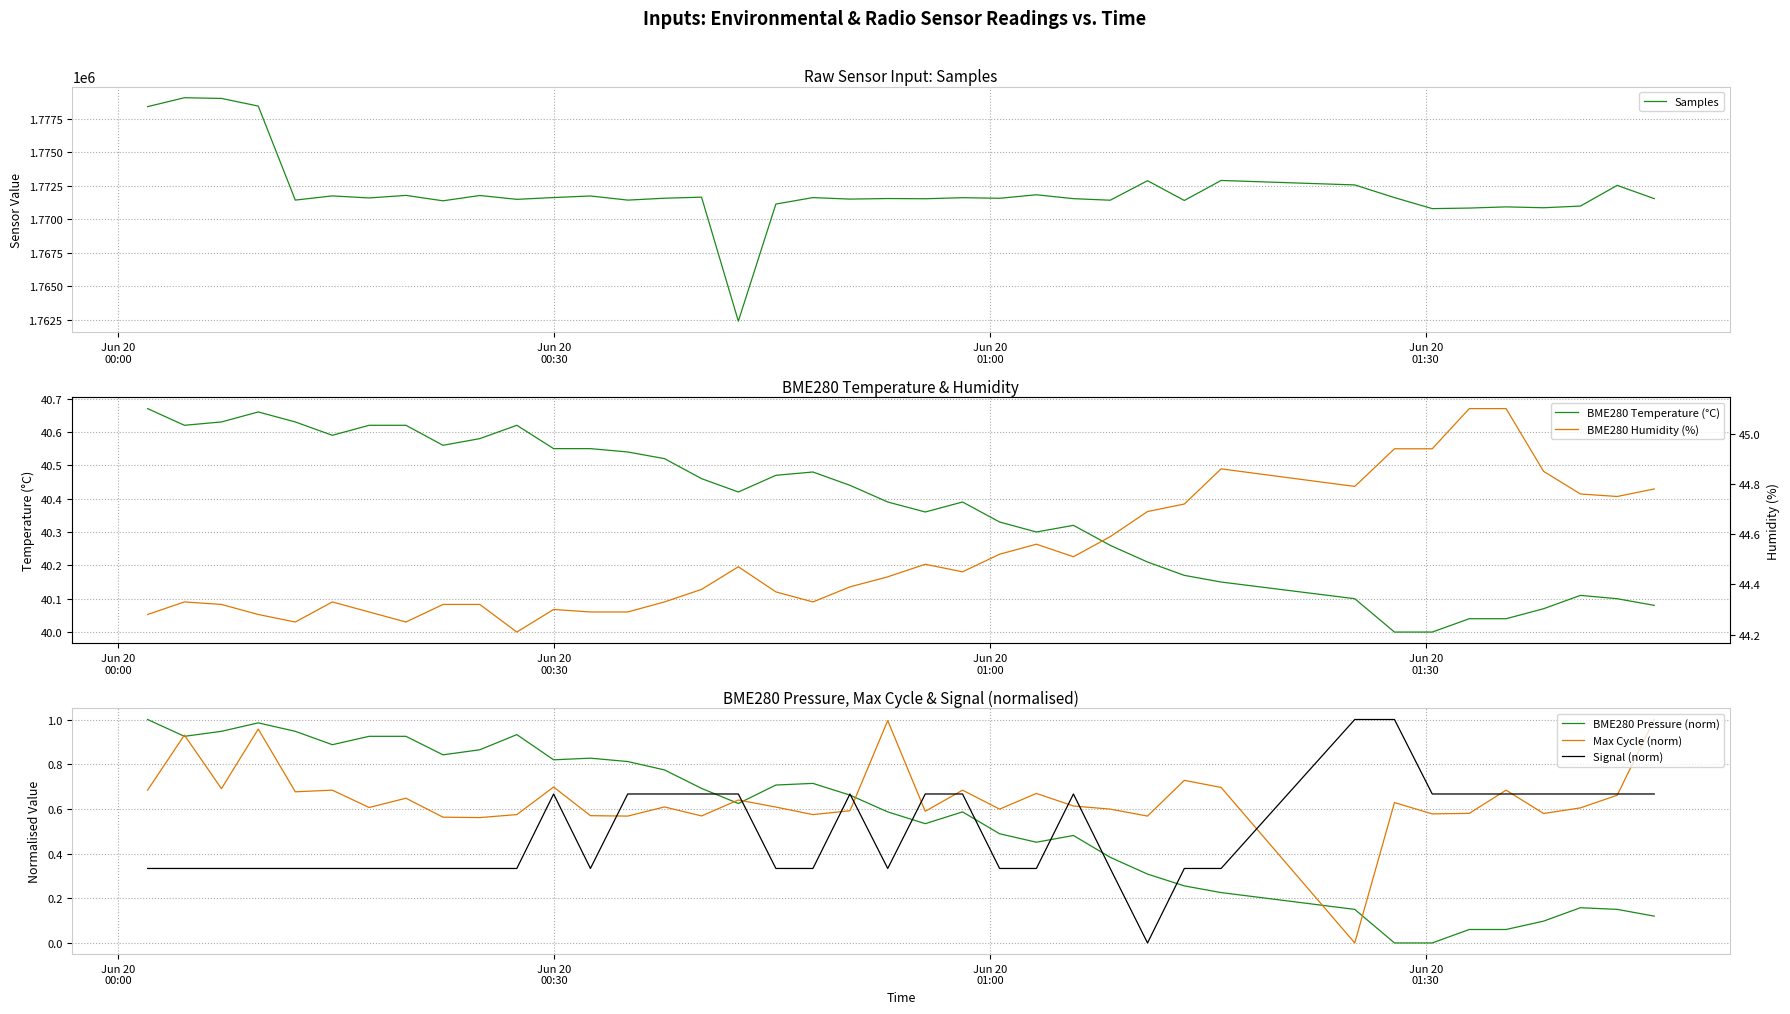

In Samples, how many points are higher than both neighbors (excluding endpoints)?

14